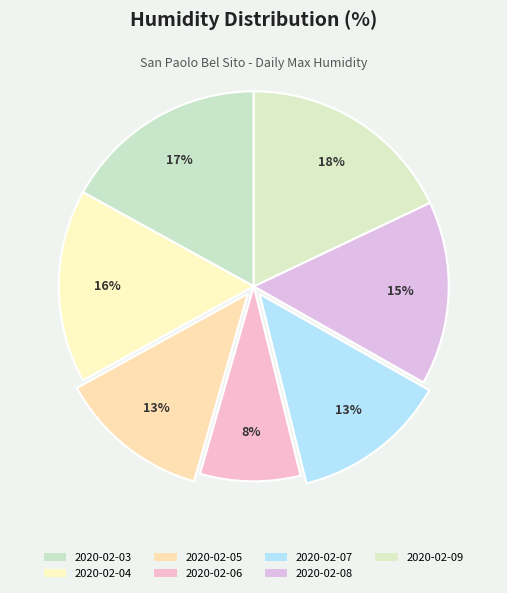

What is the largest slice in the pie chart?

2020-02-09